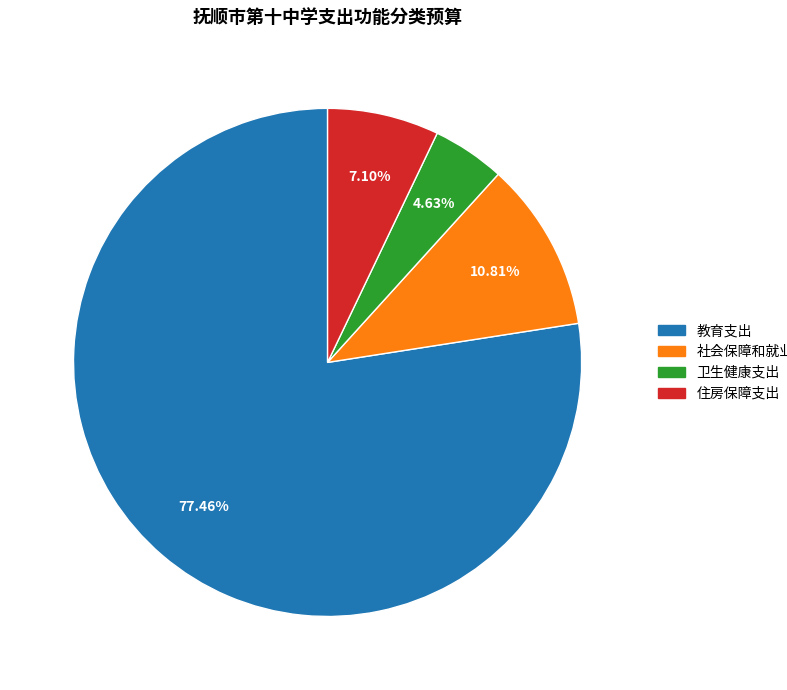

Rank the categories by value from lowest to highest.

卫生健康支出, 住房保障支出, 社会保障和就业支出, 教育支出